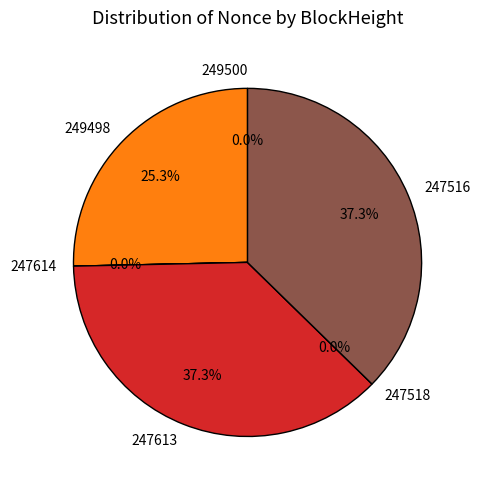

How much of the chart is everything except 247614?

100.0%